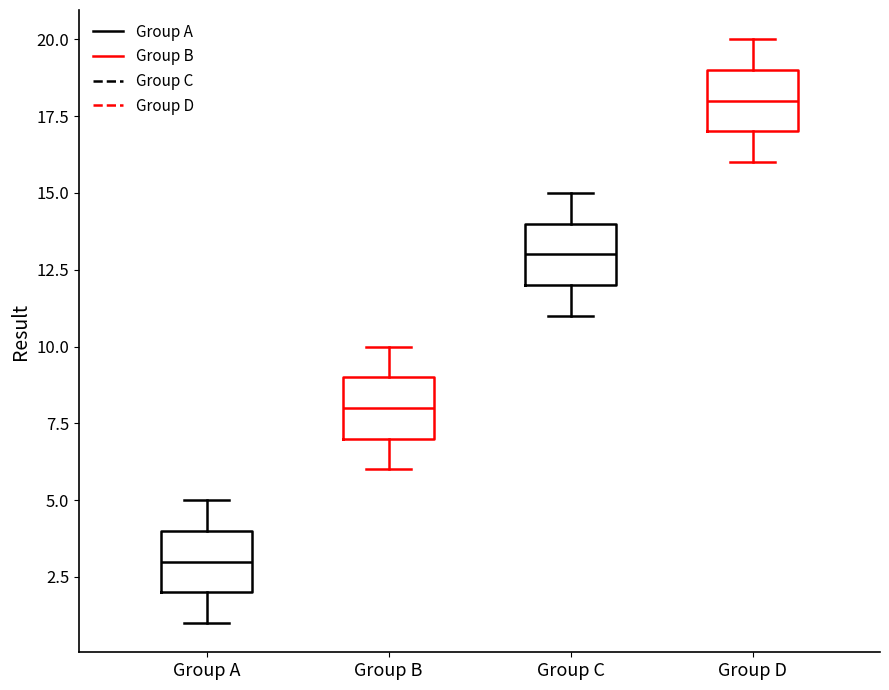

Reading left to right, transcribe this box plot: for each box, give where its median line is, the range the box spans, and where its two whiskers end, as read against the y-axis. The values are not printed on the chart, so give them approximately, as read against the axis.

Group A: median 3, box 2 to 4, whiskers 1 to 5
Group B: median 8, box 7 to 9, whiskers 6 to 10
Group C: median 13, box 12 to 14, whiskers 11 to 15
Group D: median 18, box 17 to 19, whiskers 16 to 20